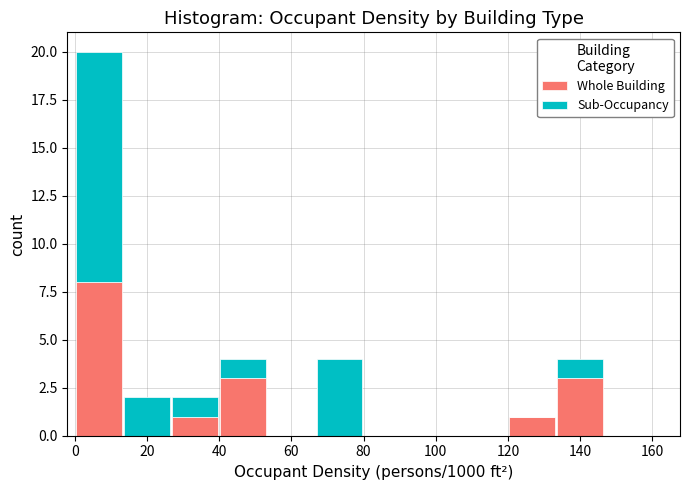

Which range on the x-axis has the tallest stacked bar (by total height)?

0 to 14